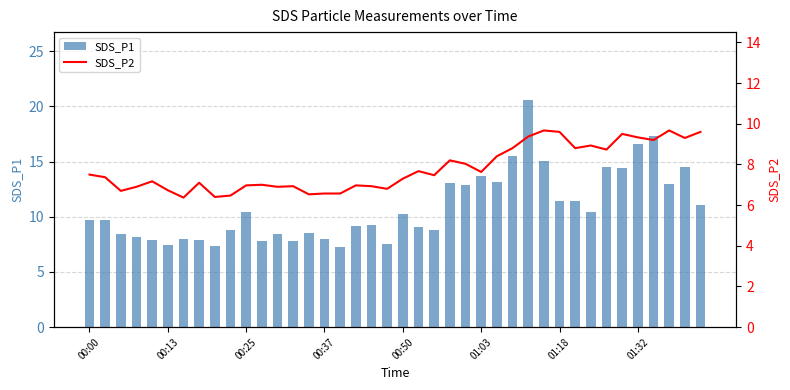

What is the difference between the second highest and minimum values in the SDS_P1 series?

10.0